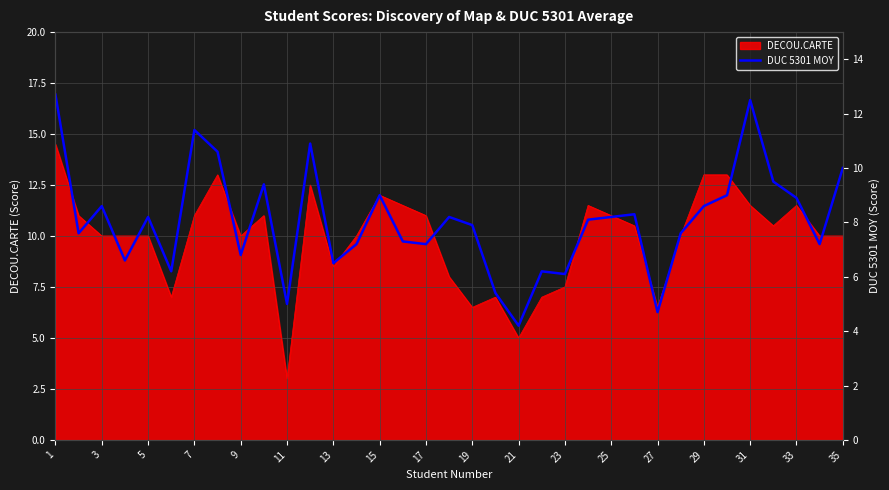

The value at 1 is 18.6. True or false?

False